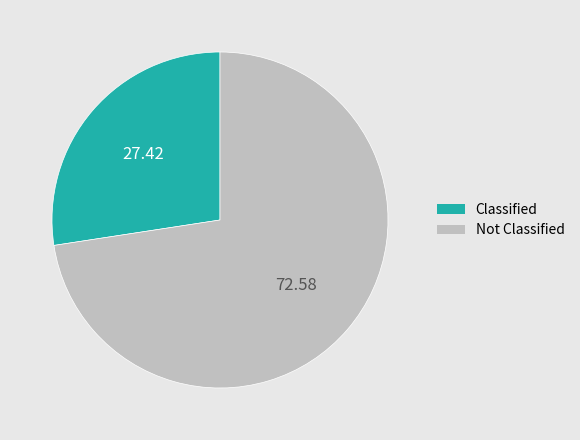

Is there a majority slice in this chart?

Yes